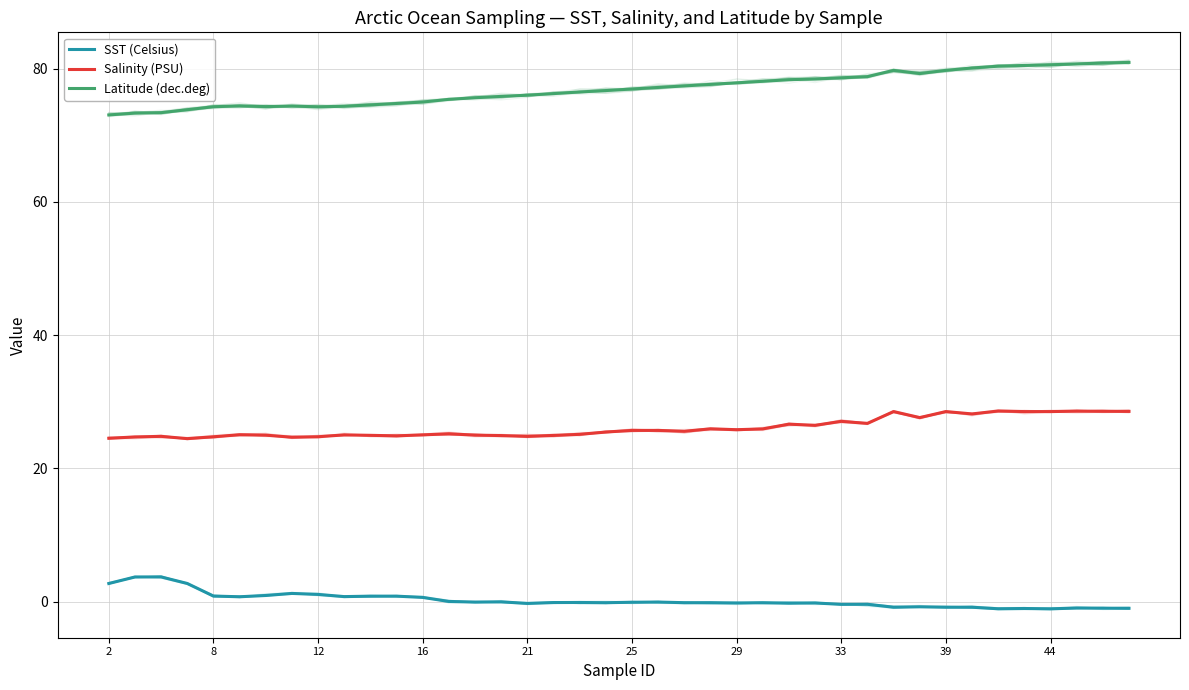

What is the maximum value for Salinity (PSU)?

28.6